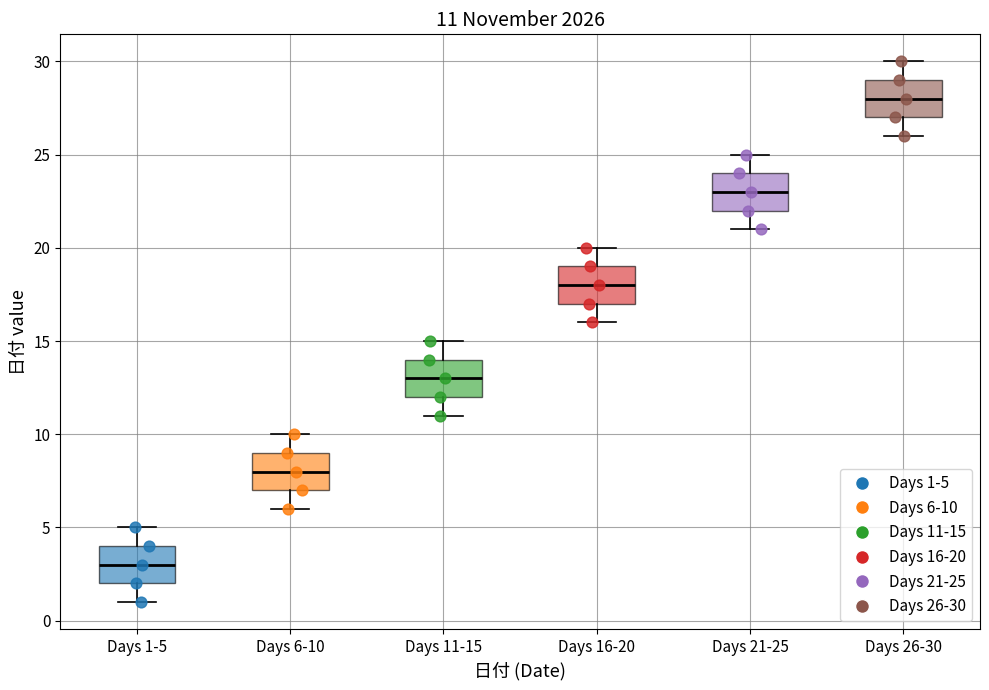

Which box's median line is the highest?

Days 26-30